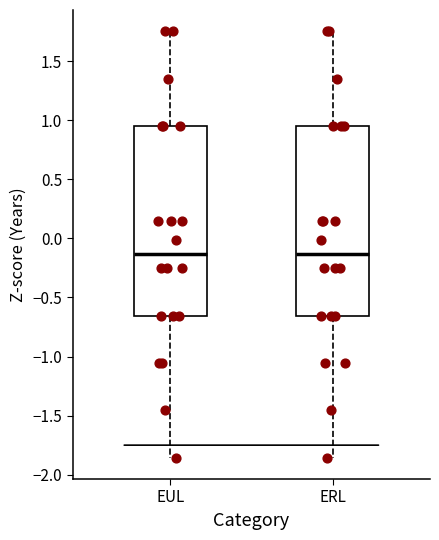

Reading left to right, read every box against the y-axis: the position of its median line, the range the box covers, and the ends of its whiskers. The values are not printed on the chart, so give them approximately, as read against the axis.

EUL: median -0.15, box -0.65 to 0.95, whiskers -1.85 to 1.75
ERL: median -0.15, box -0.65 to 0.95, whiskers -1.85 to 1.75